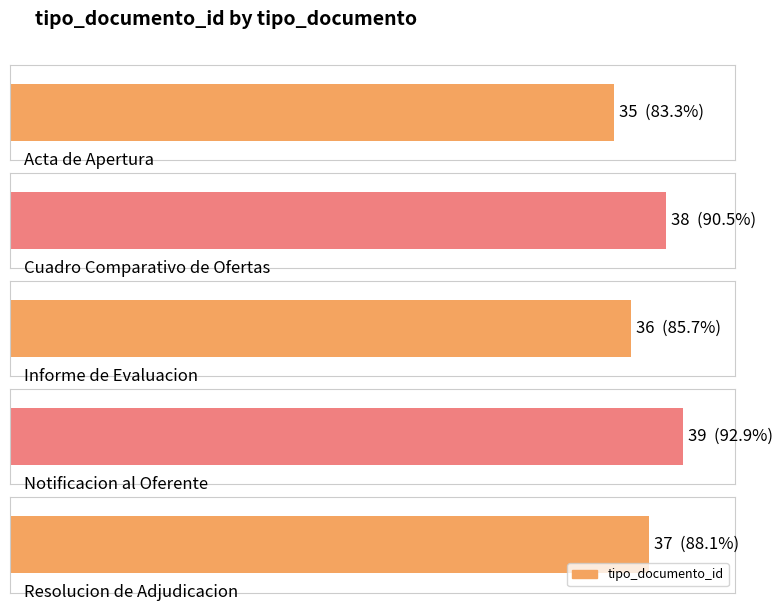

The value at Acta de Apertura is 59. True or false?

False